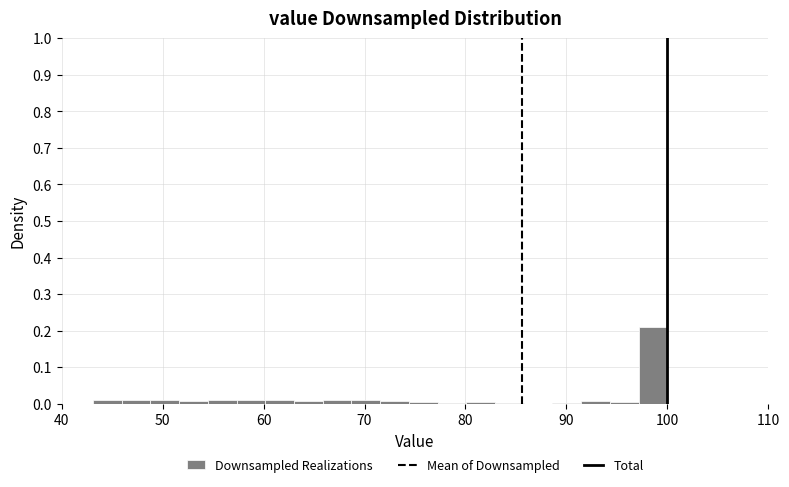

Read against the x-axis, roughly where is the centre of the tallest bar?

99